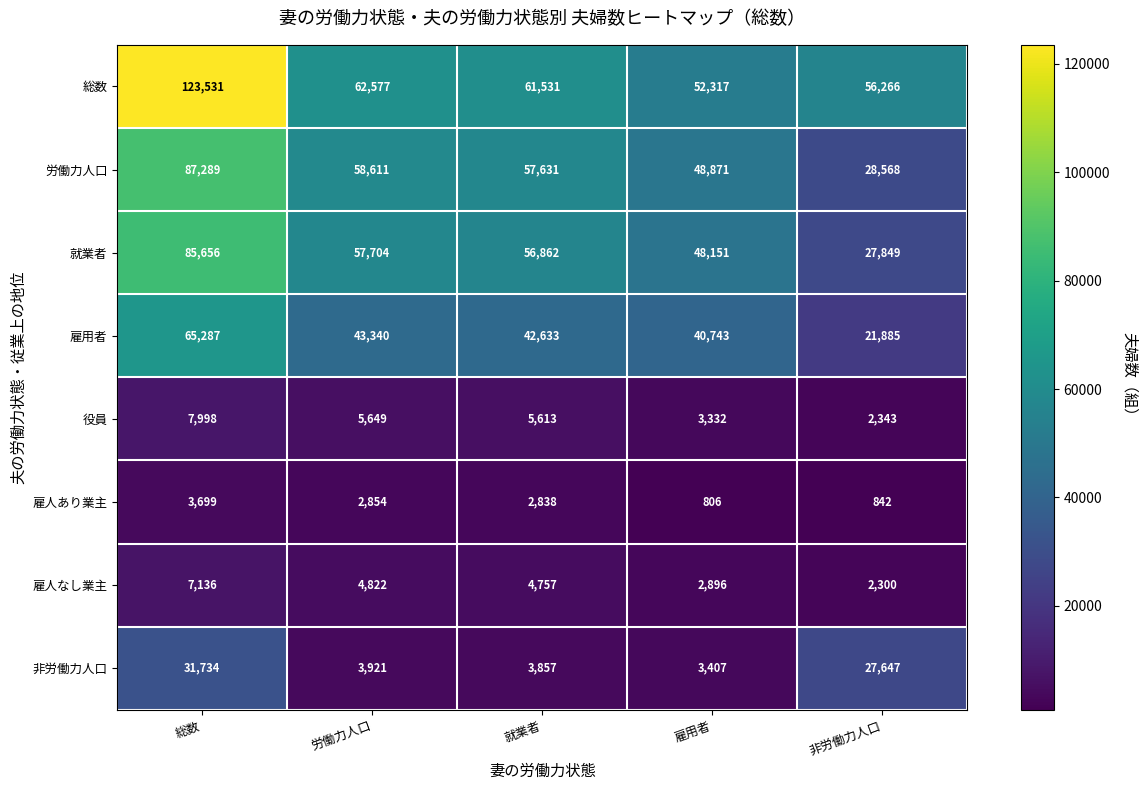

What is the sum of all 総数 values?

356222